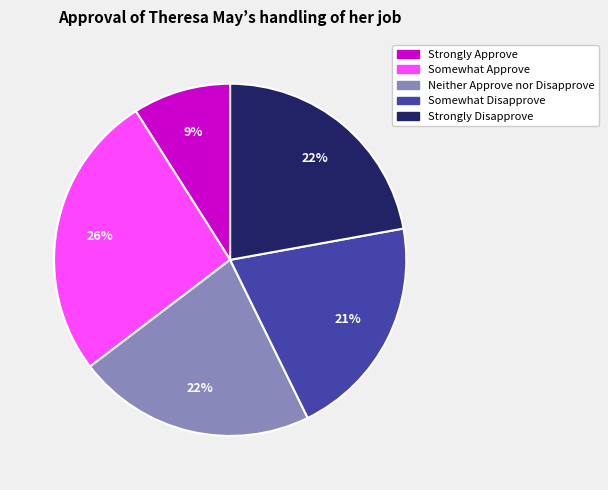

True or false: Somewhat Disapprove accounts for 21% of the total.

True